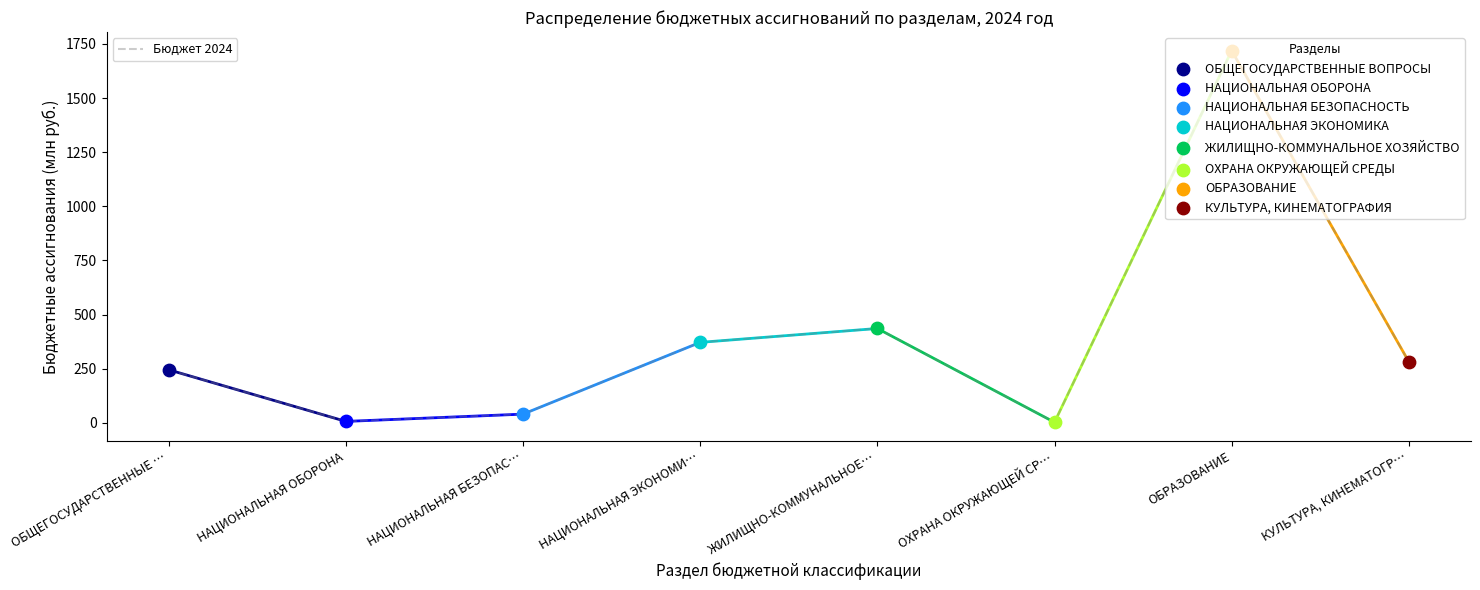

Which has a higher value, НАЦИОНАЛЬНАЯ ЭКОНОМИ… or ЖИЛИЩНО-КОММУНАЛЬНОЕ…?

ЖИЛИЩНО-КОММУНАЛЬНОЕ…